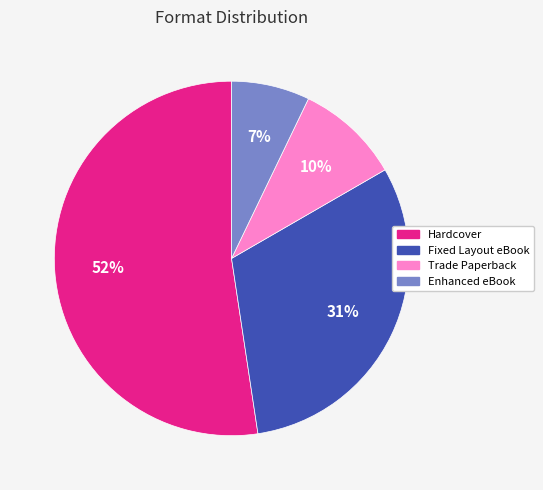

How many slices are in this pie chart?

4